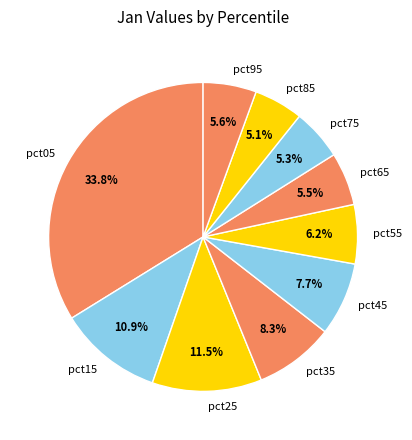

What percentage is NOT represented by pct25?

88.5%